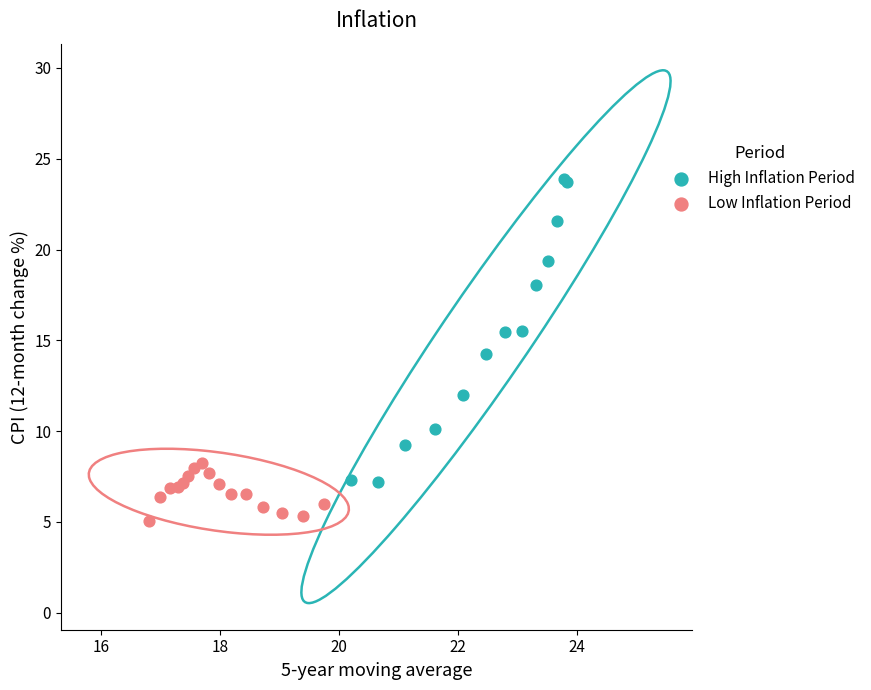

Which series reaches the minimum Y coordinate?

Low Inflation Period